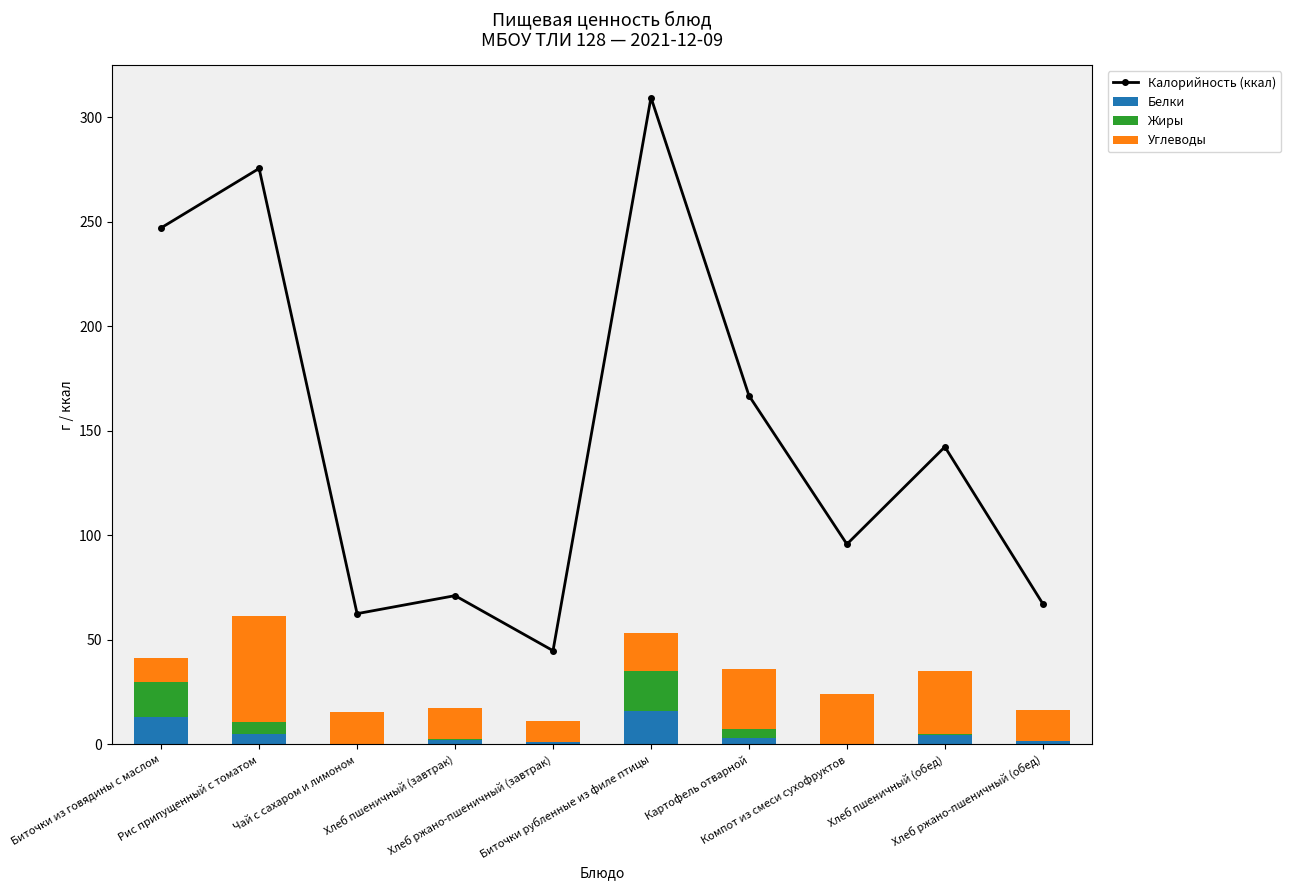

What is the highest value of the Белки series?

15.8